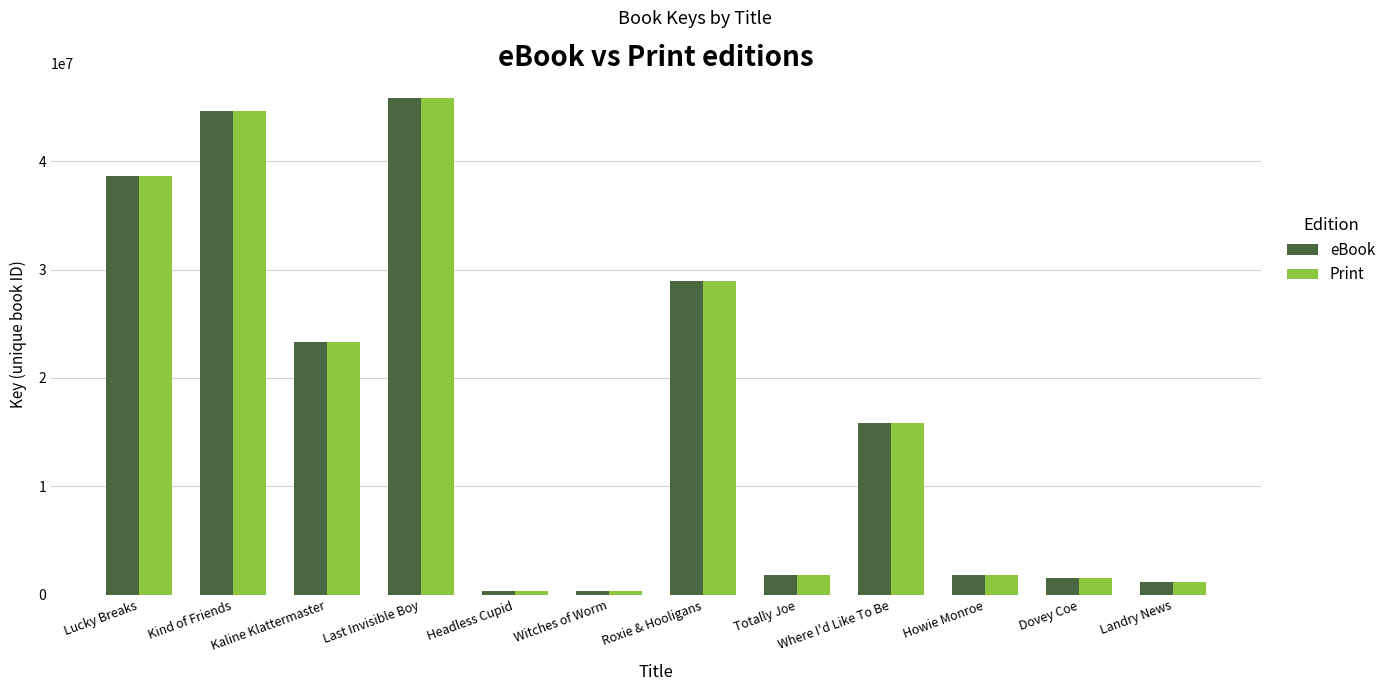

What is the greatest value displayed?

45842728